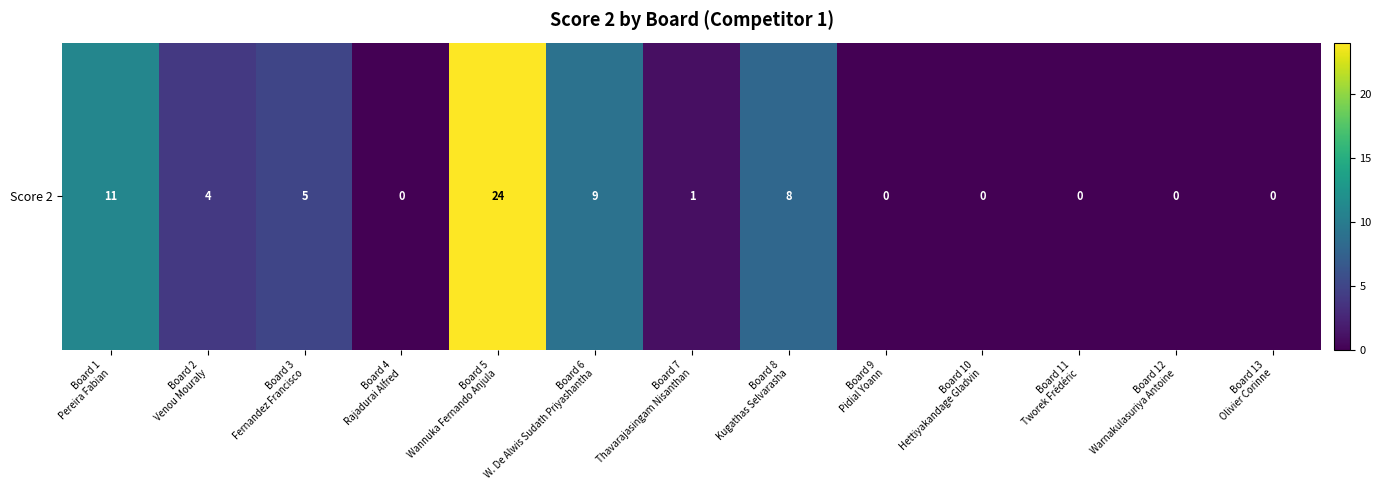

How many series are shown in this chart?

1